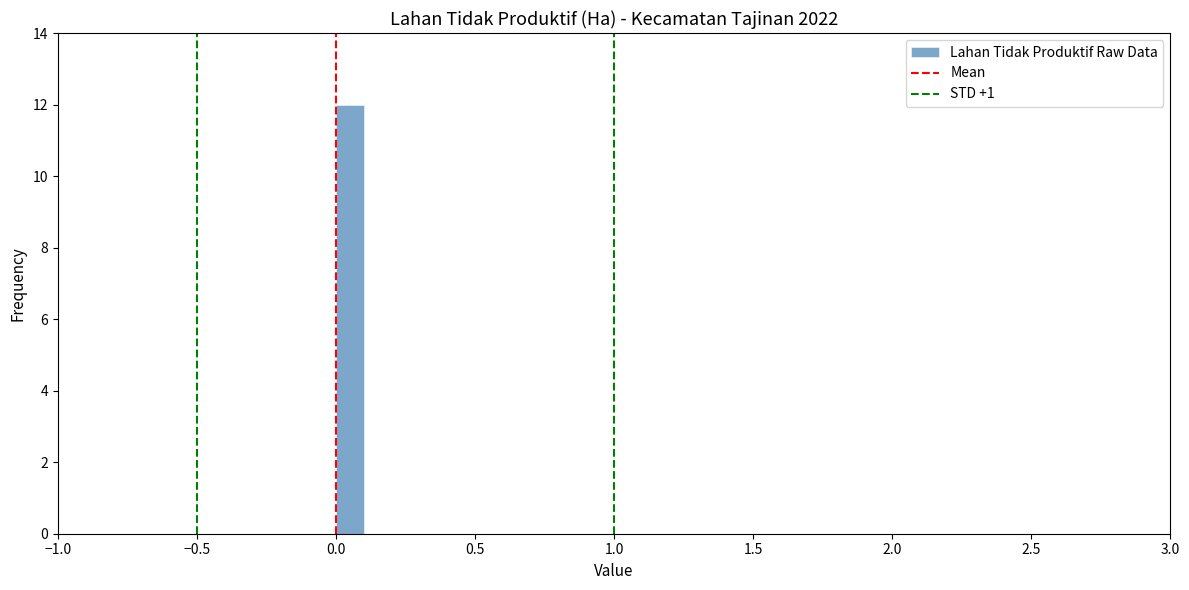

Around what value on the x-axis is the tallest bar? Give the approximate position of its centre, as read against the axis.

0.05